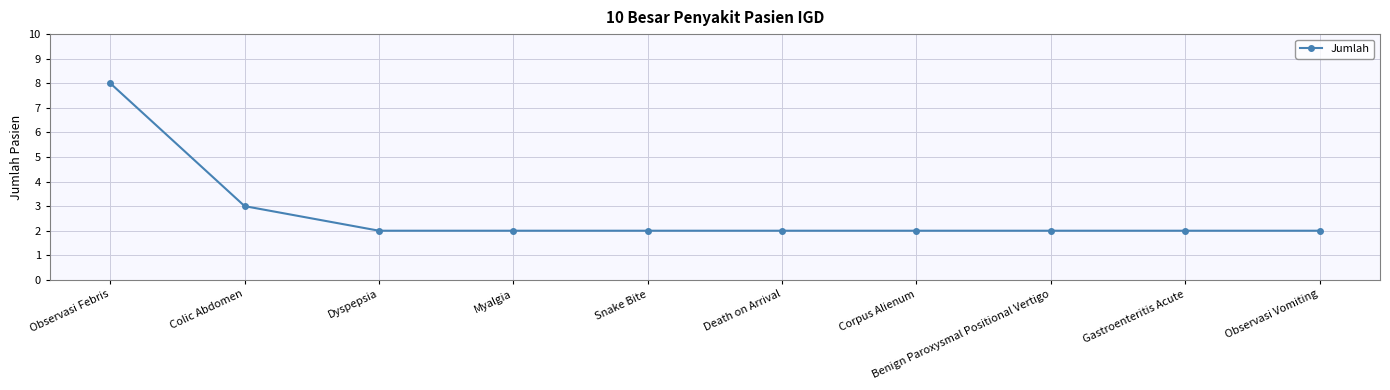

What is the average value?

3